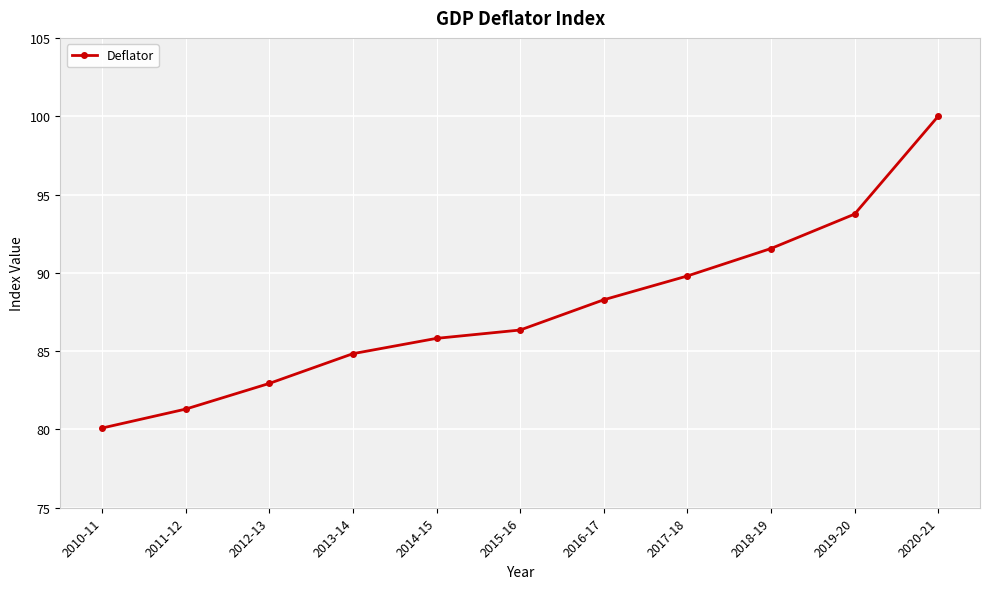

Reading right to left, transcribe all the data shown in this chart.

2020-21=100.0	2019-20=93.7	2018-19=91.6	2017-18=89.8	2016-17=88.3	2015-16=86.3	2014-15=85.8	2013-14=84.8	2012-13=82.9	2011-12=81.3	2010-11=80.1